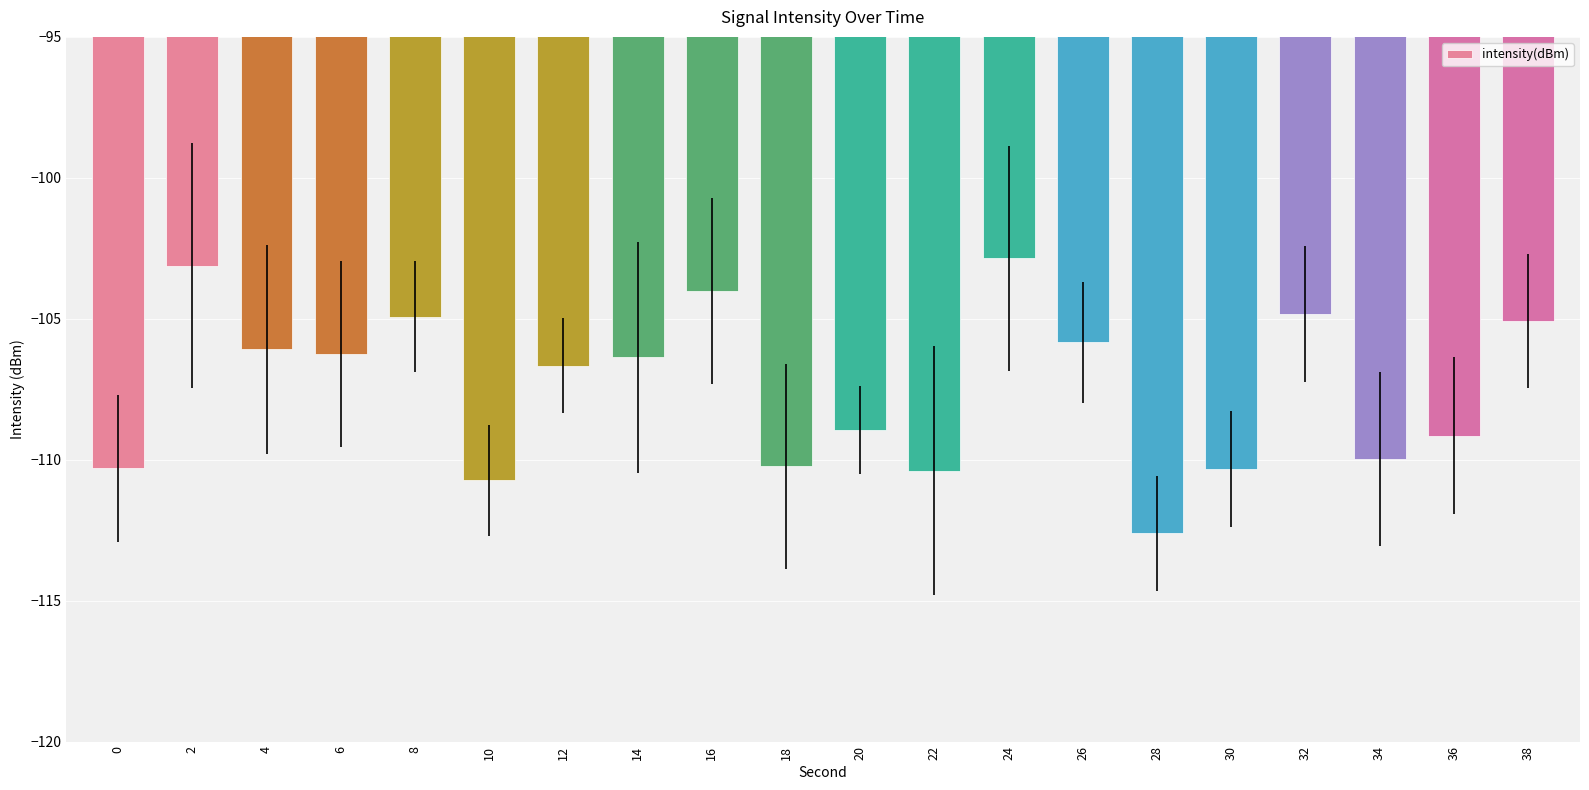

At which category does the chart reach its minimum across all series?

28